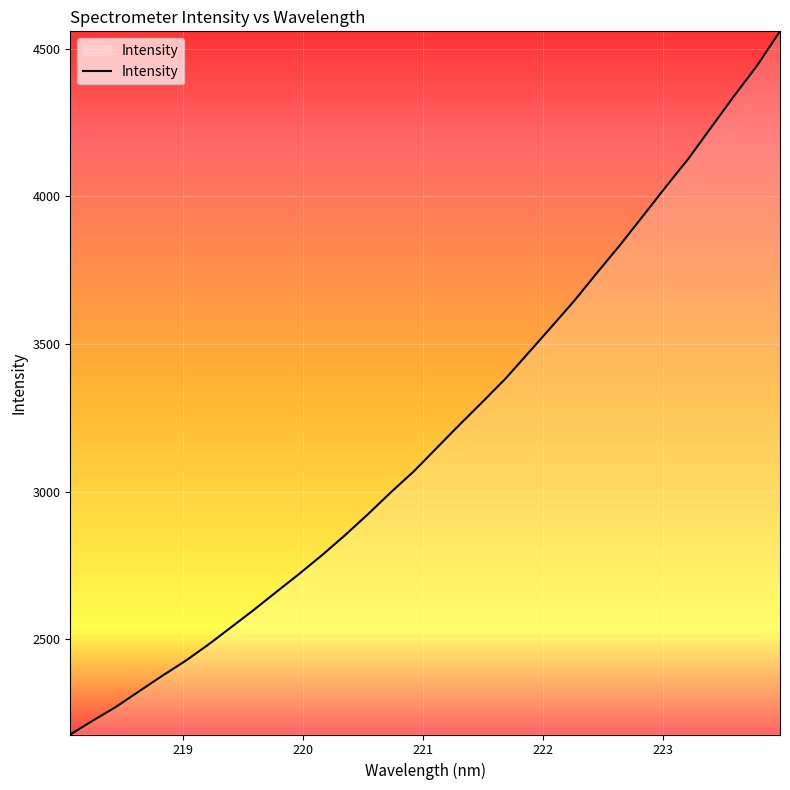

How many lines are shown in the chart?

1